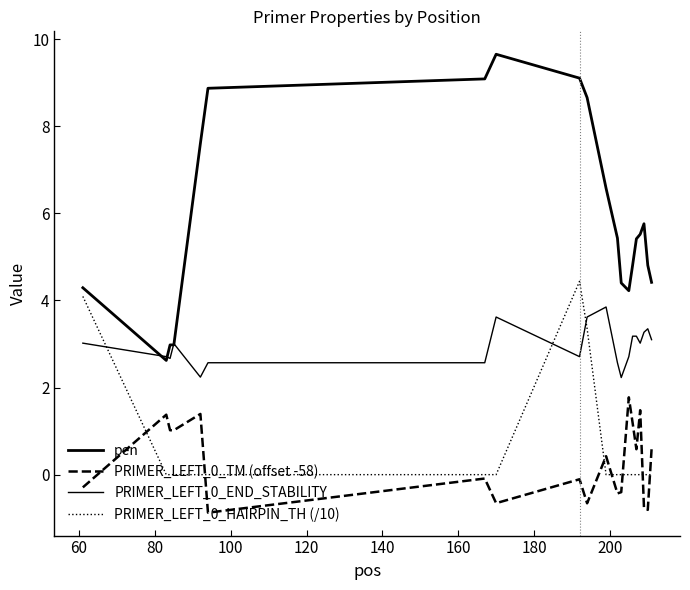

How many lines are shown in the chart?

4